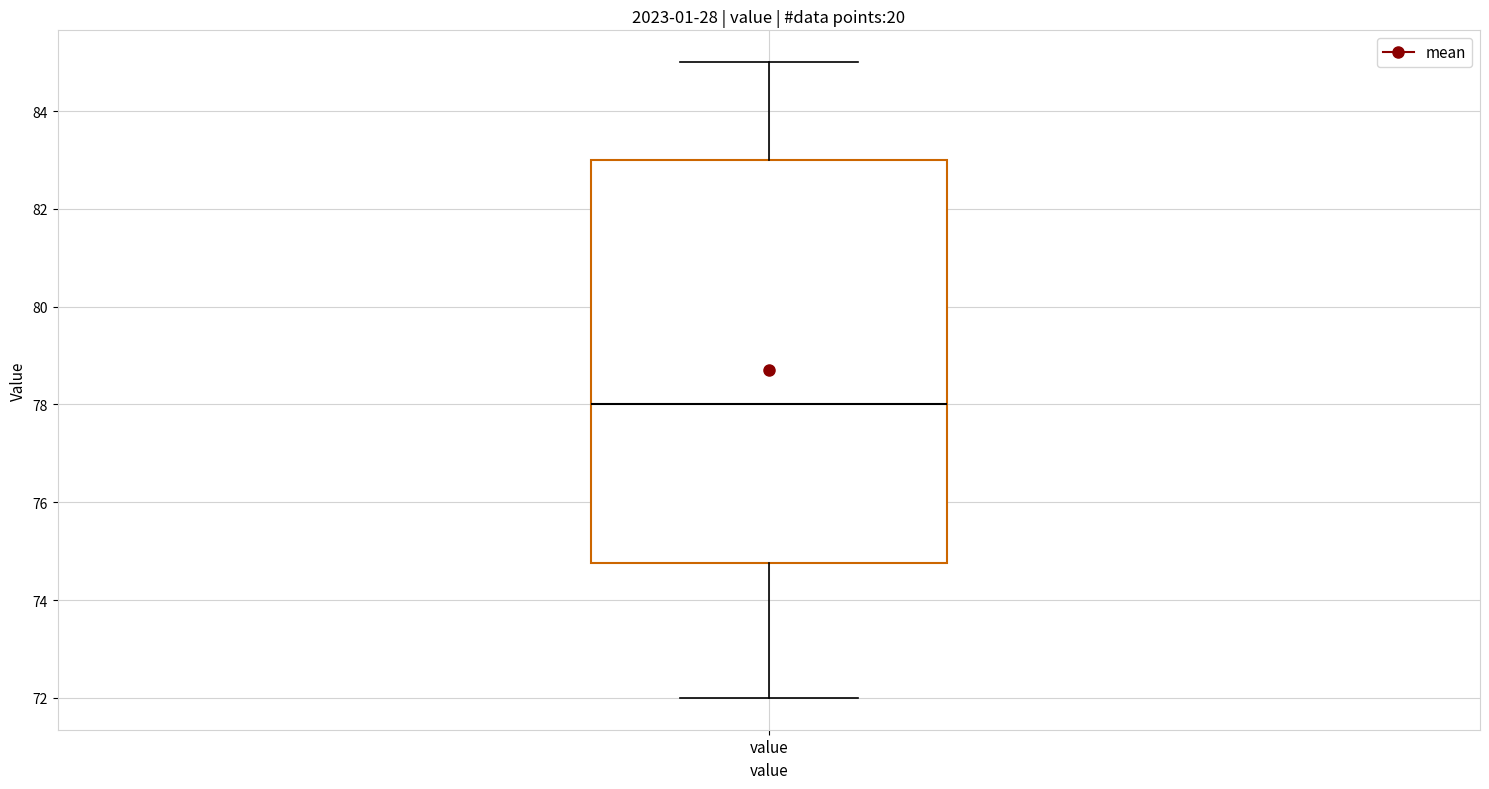

Read this box plot against the y-axis: the position of the median line, the range covered by the box, and the ends of both whiskers. The values are not printed on the chart, so give them approximately, as read against the axis.

median 78.0, box 74.8 to 83.0, whiskers 72.0 to 85.0